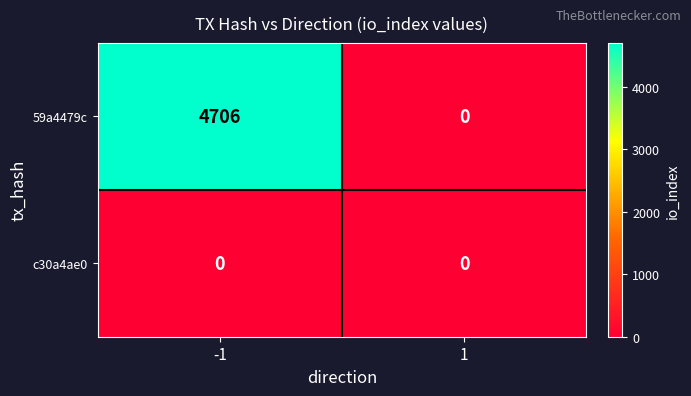

Rank the series by their average value, from lowest to highest.

c30a4ae0, 59a4479c